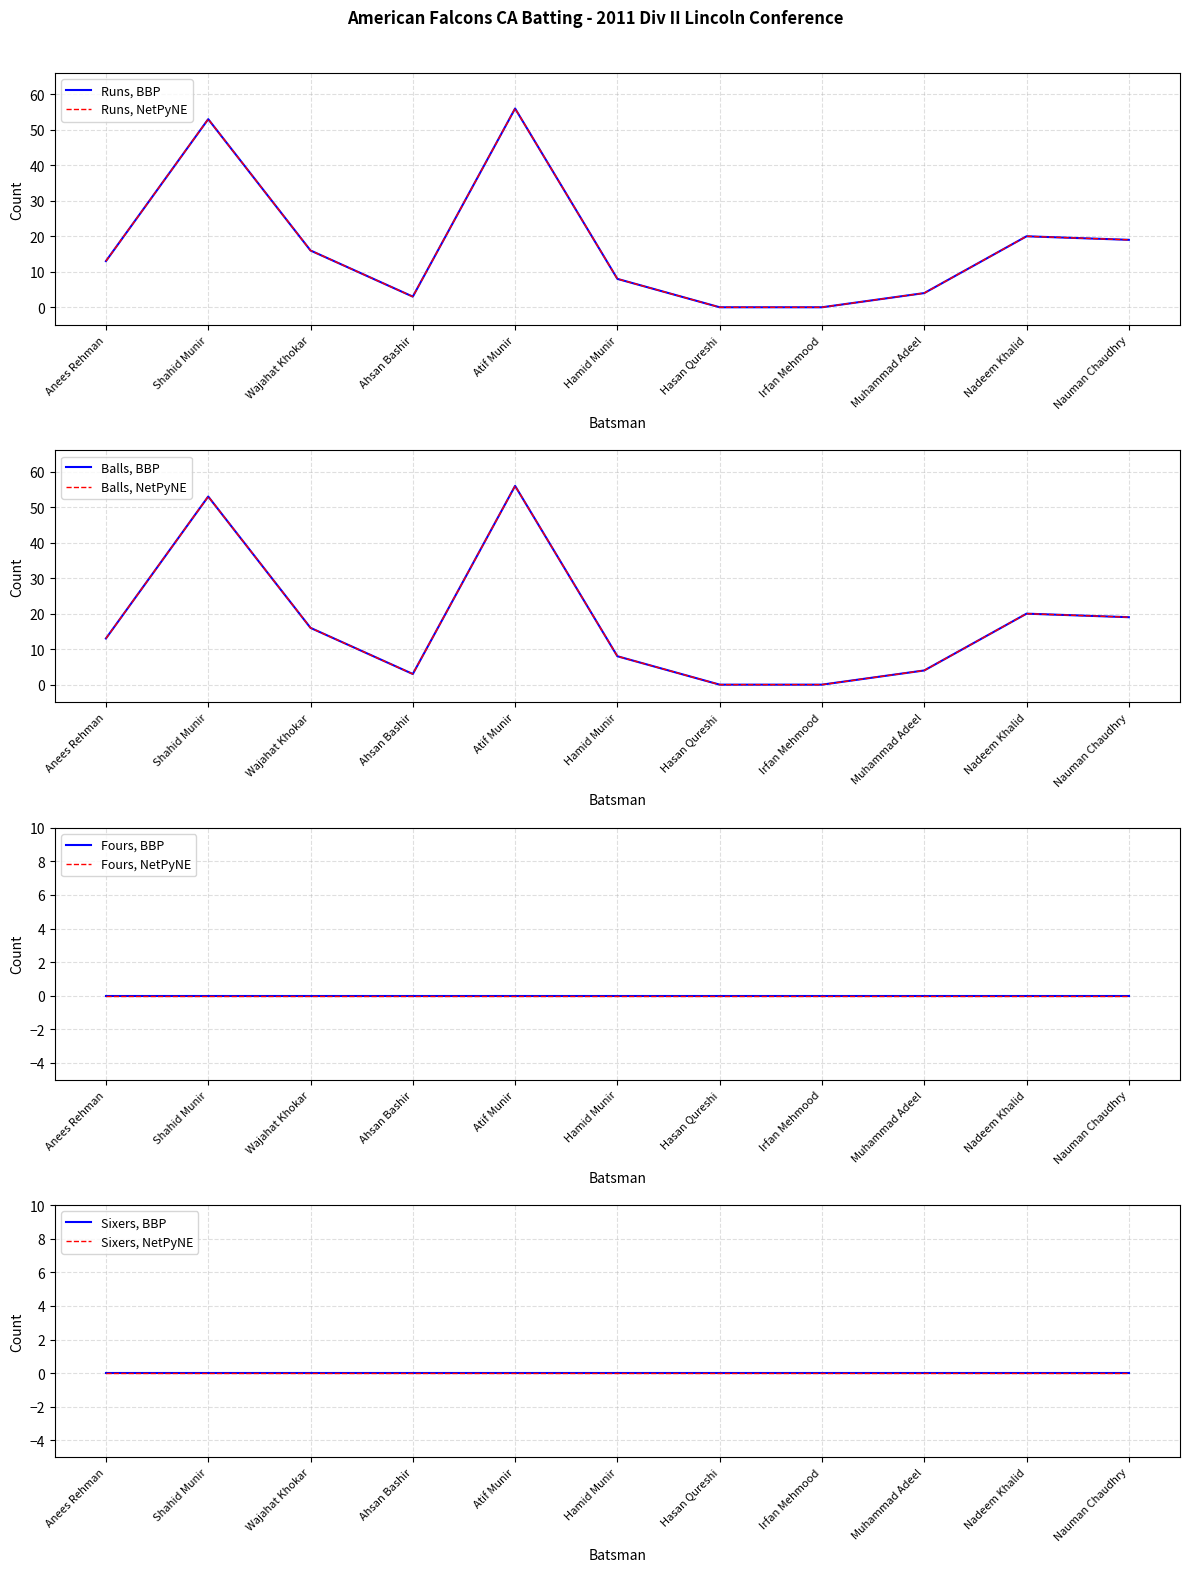

Does the chart have visible grid lines?

Yes